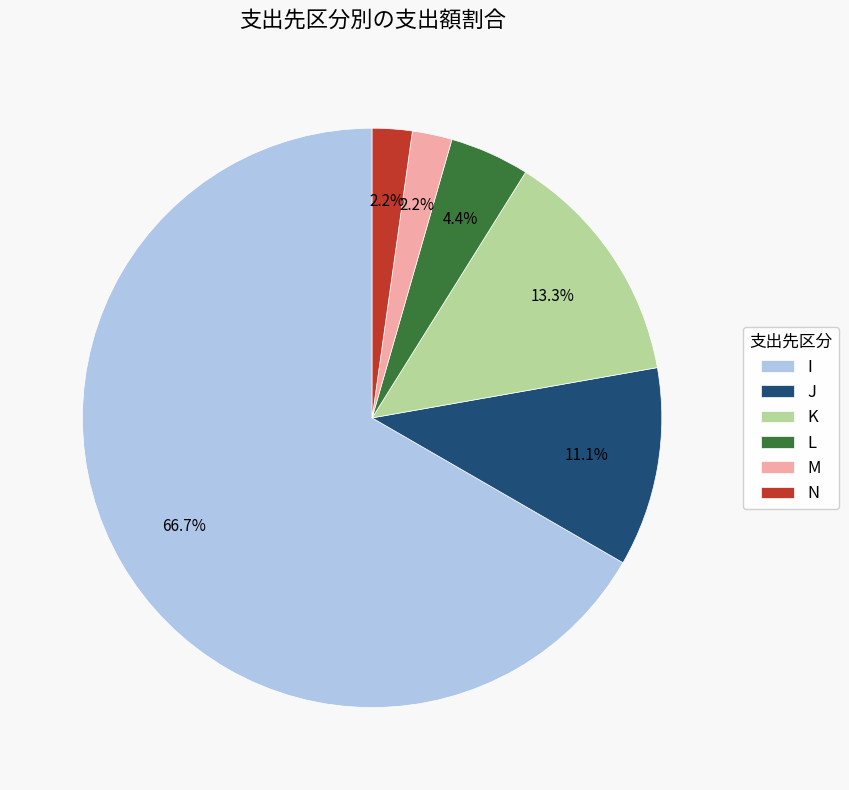

The J slice represents 1% of the pie. True or false?

False